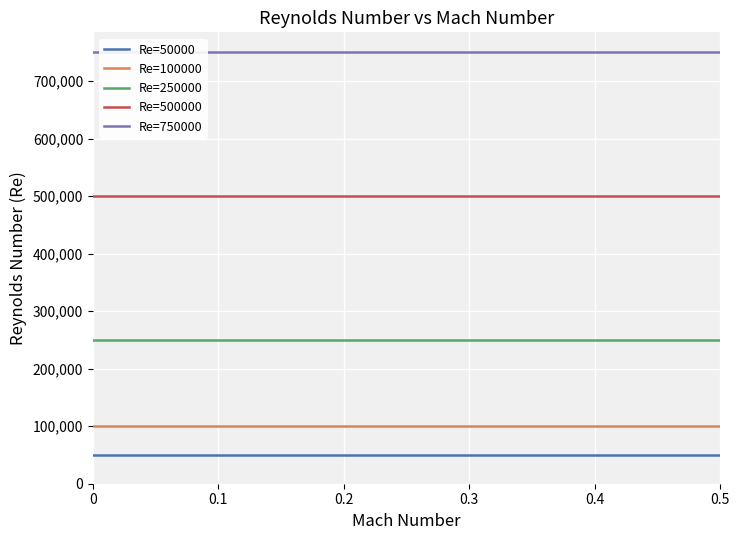

What is the minimum value shown in the chart?

50000